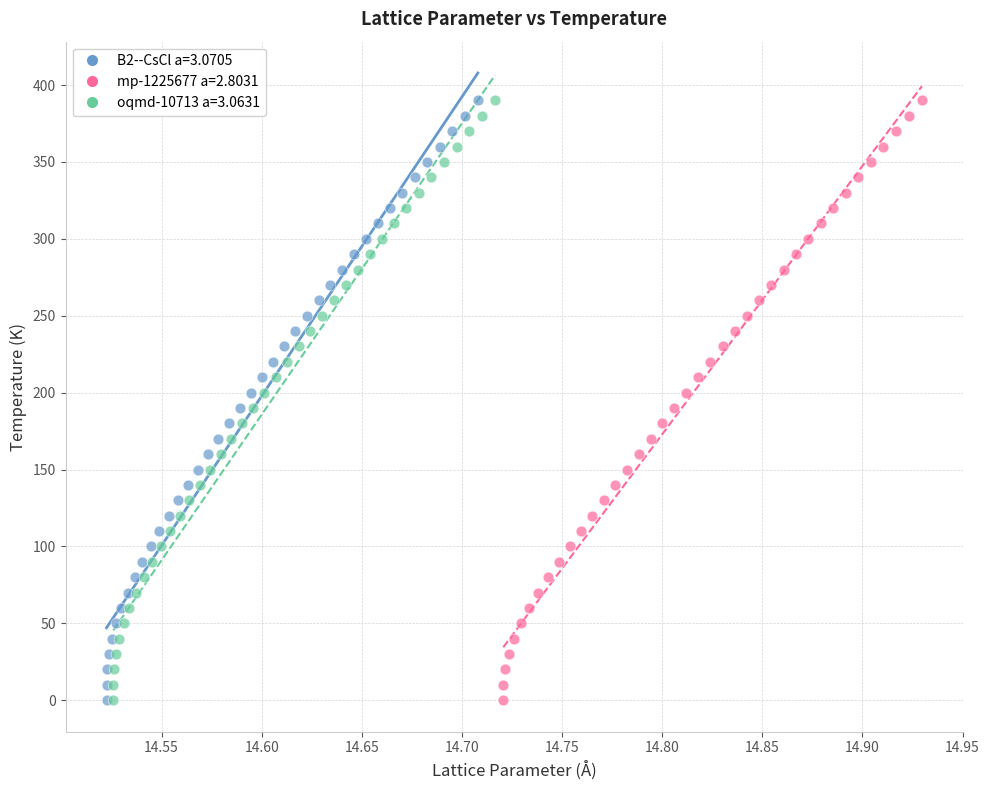

What are all the series names shown in the legend?

B2--CsCl a=3.0705, mp-1225677 a=2.8031, oqmd-10713 a=3.0631